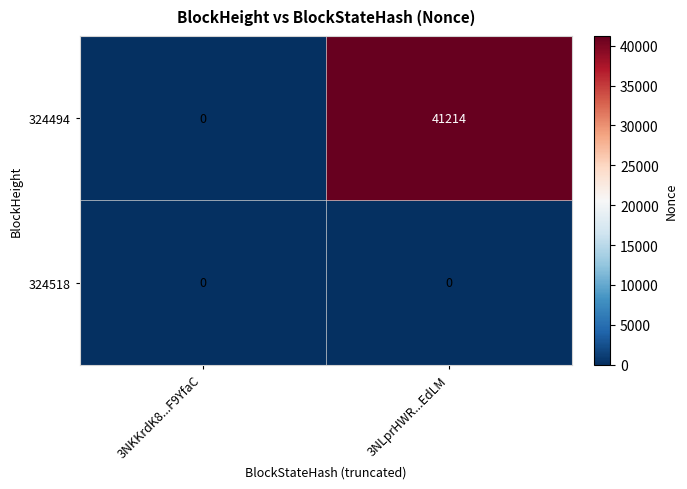

The 324518 series shows 0 at 3NLprHWR...EdLM. True or false?

True